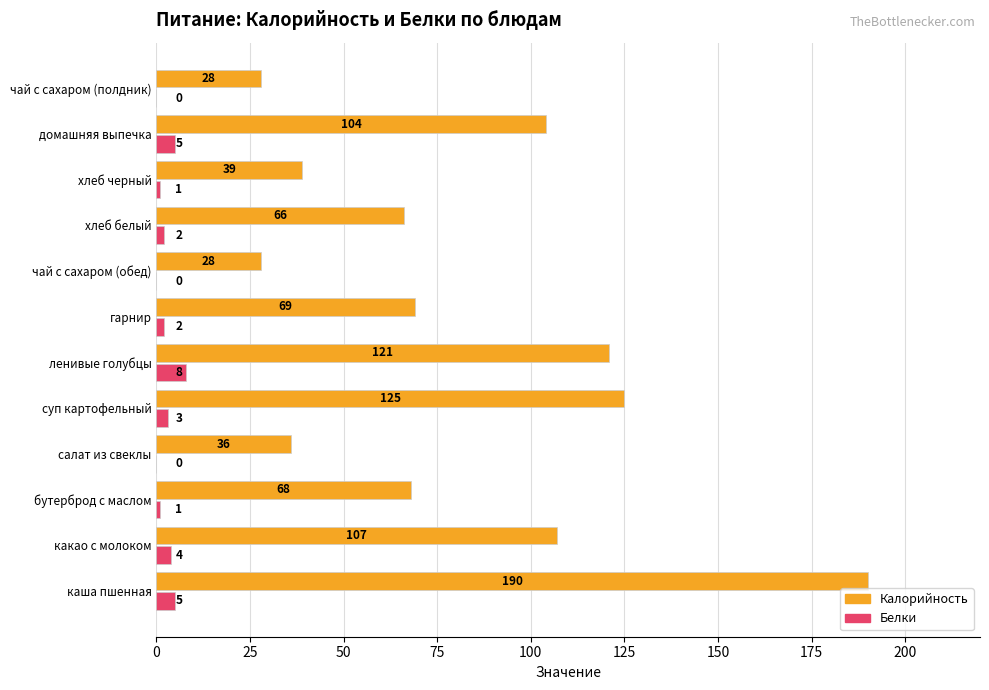

True or false: Калорийность has a value of 95 at каша пшенная.

False